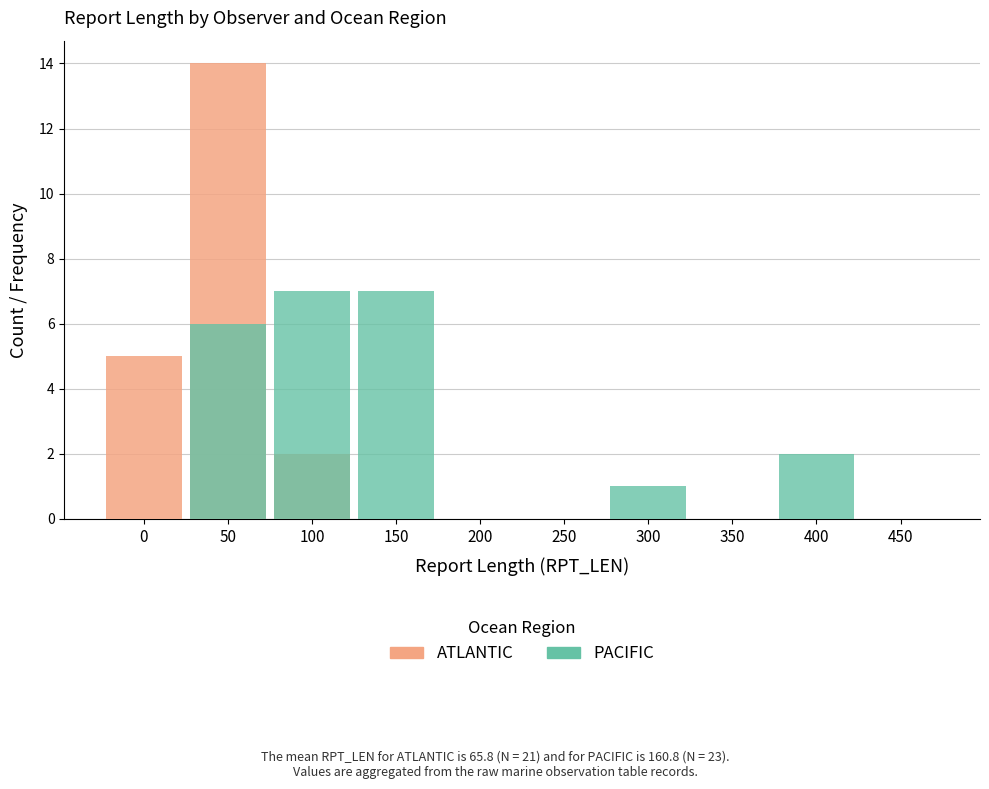

List the series in order of their overall mean, lowest first.

ATLANTIC, PACIFIC